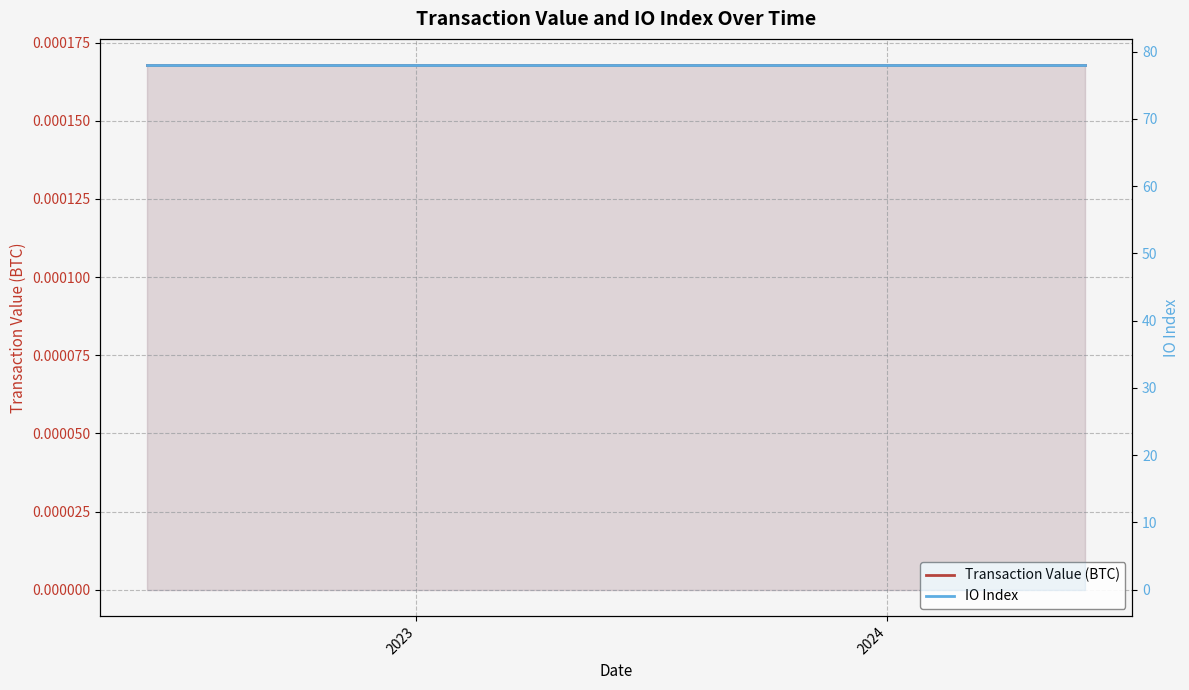

Which series has the largest range (max minus min)?

Transaction Value (BTC)